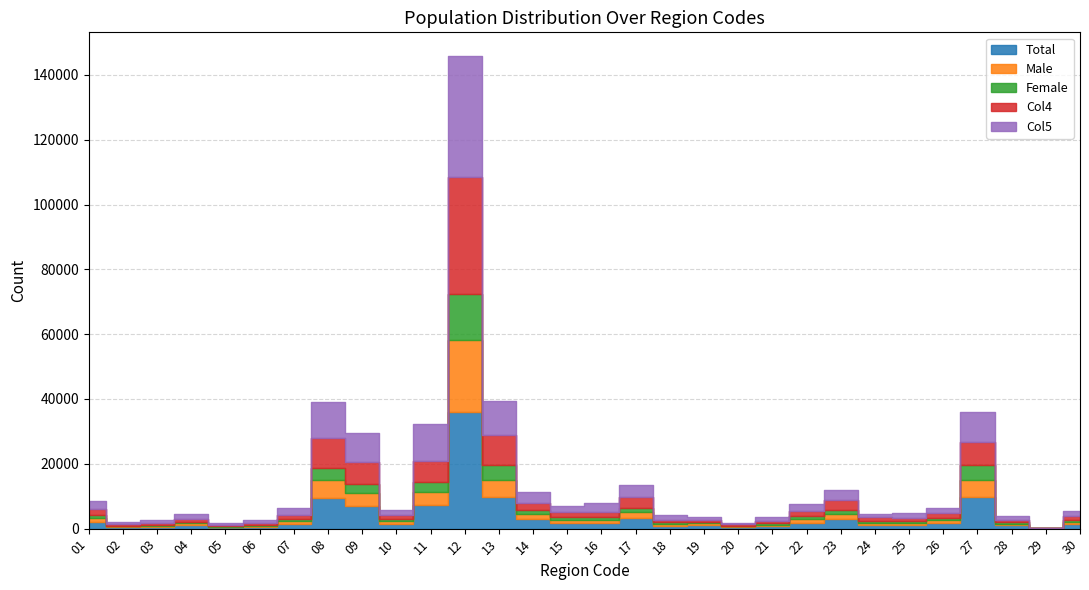

Which series has the largest range (max minus min)?

Col5